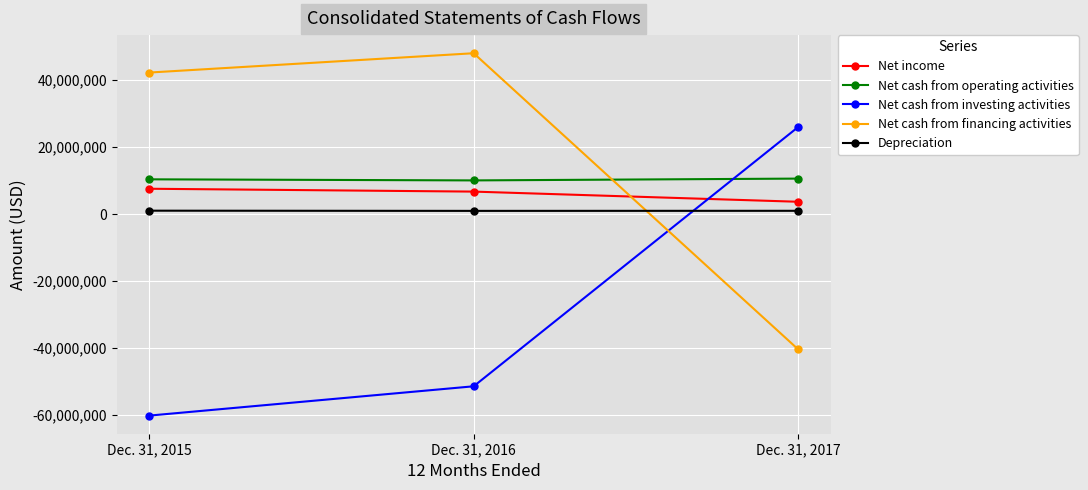

At which category is the sum across all series the highest?

Dec. 31, 2016